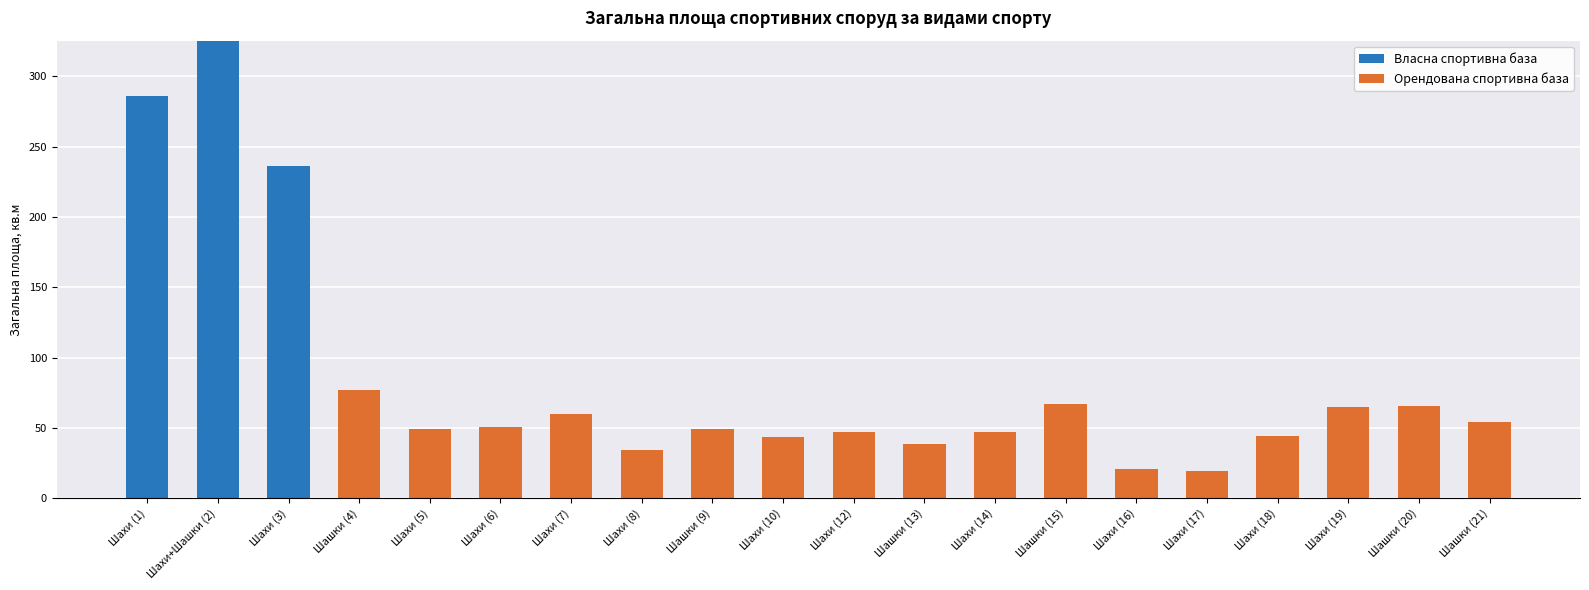

At which category is the sum across all series the highest?

Шахи+Шашки (2)